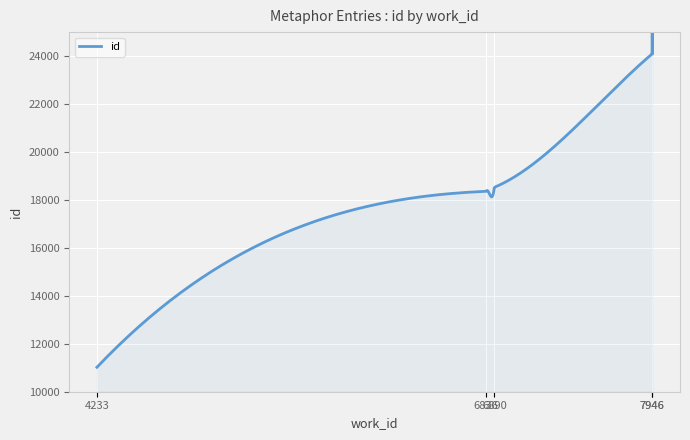

Rank the categories by value from highest to lowest.

7946, 7946, 6890, 6836, 4233